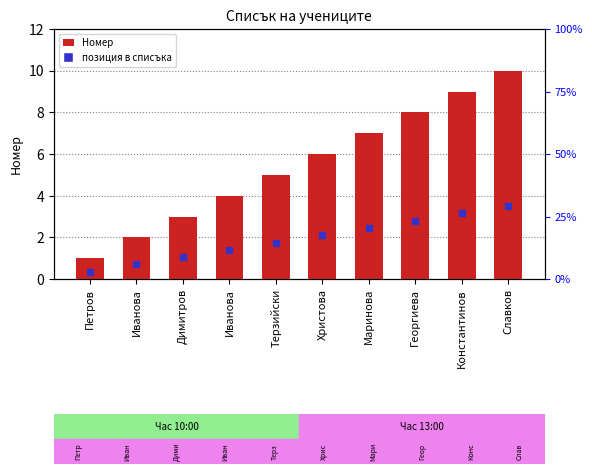

What is the ratio of the value at Иванова to the value at Иванова?

2.0